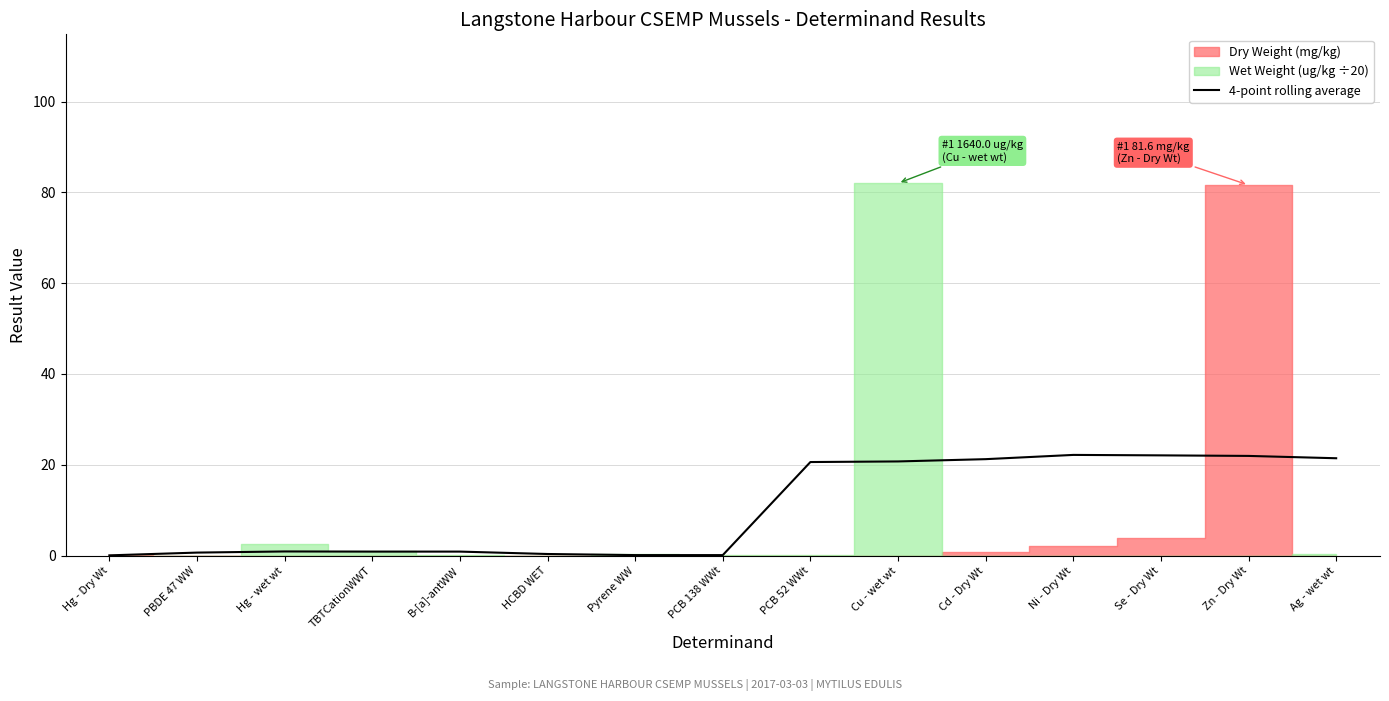

Is it true that 4-point rolling average equals 21.2 at Cd - Dry Wt?

True